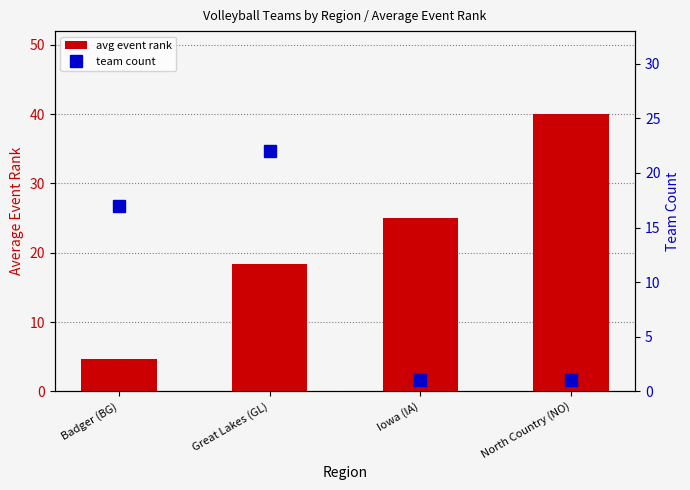

What is the label of the 3rd bar from the left?

Iowa (IA)